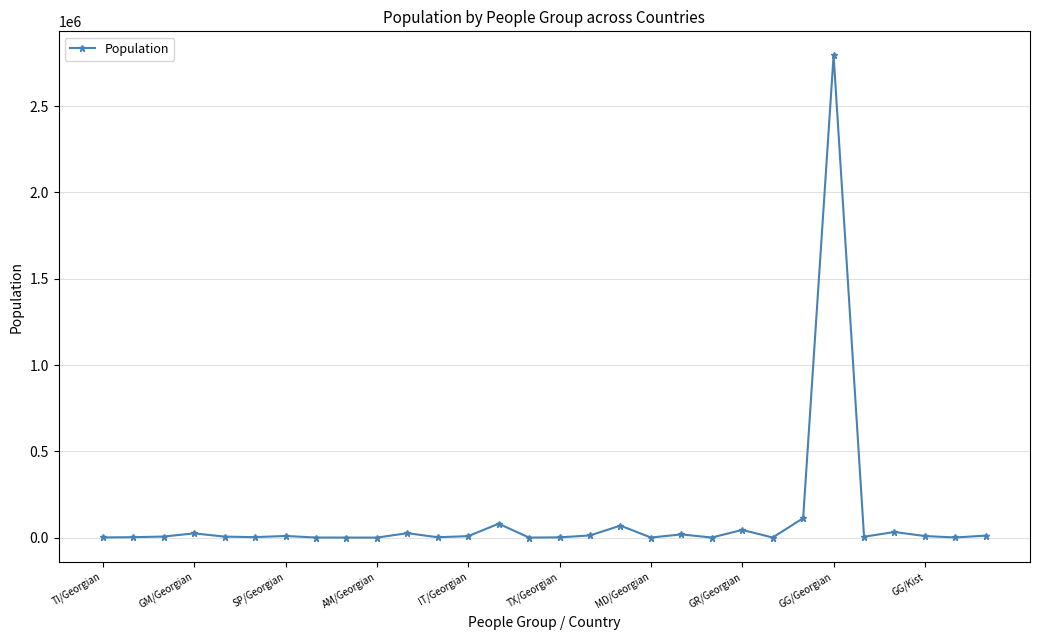

What is the difference between the maximum and minimum values?

2793400